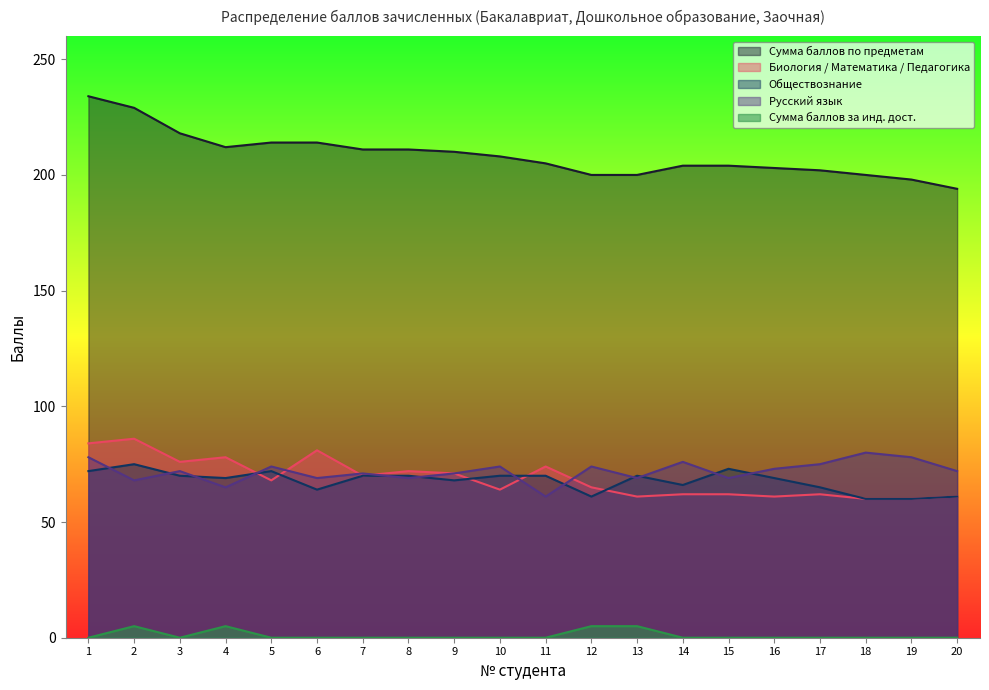

What is the value of the Обществознание point at the 4th from the left?

69